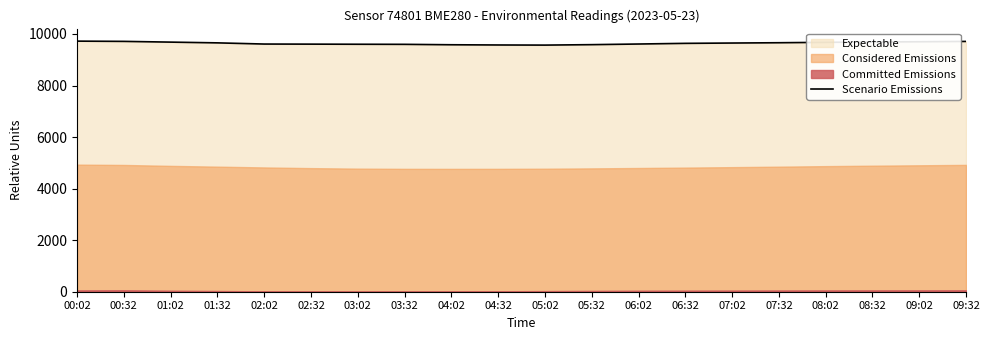

What is the approximate value at 02:02?

9608.9